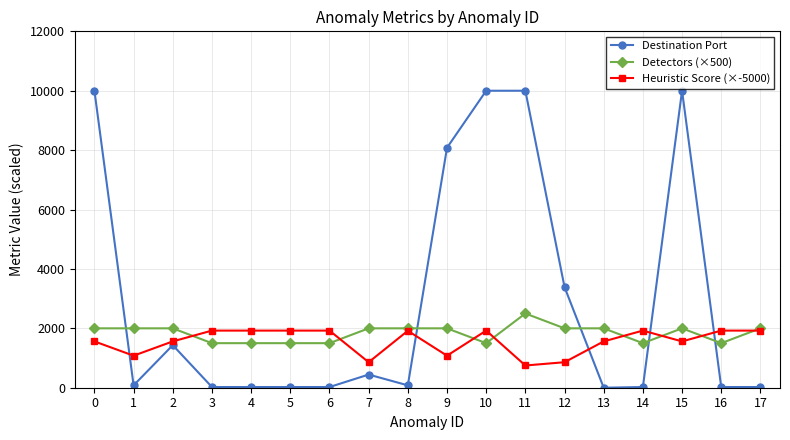

True or false: Destination Port and Heuristic Score (×-5000) cross at least once.

True